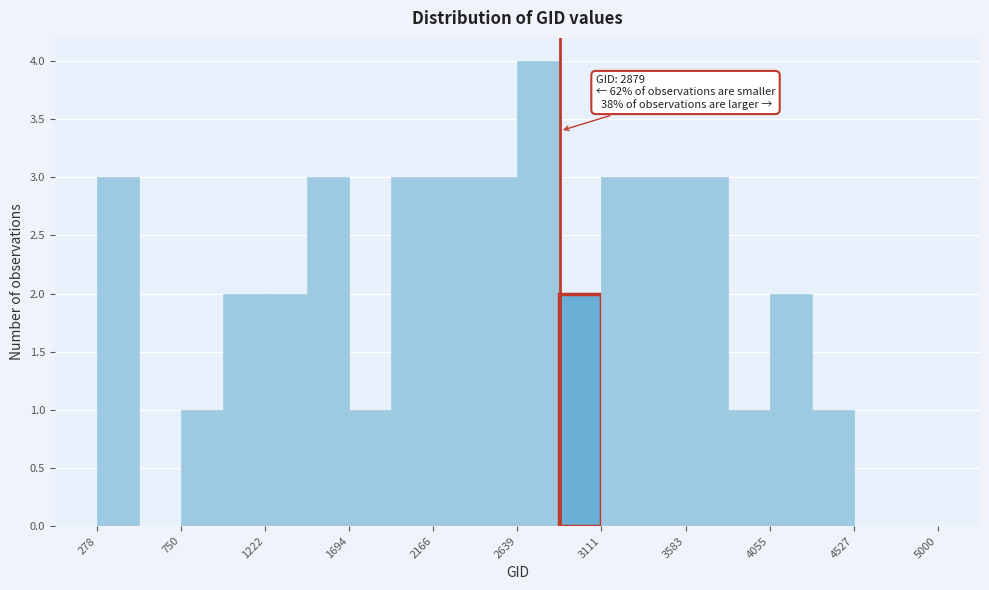

Over which range of the x-axis is the bar tallest?

2650 to 2900